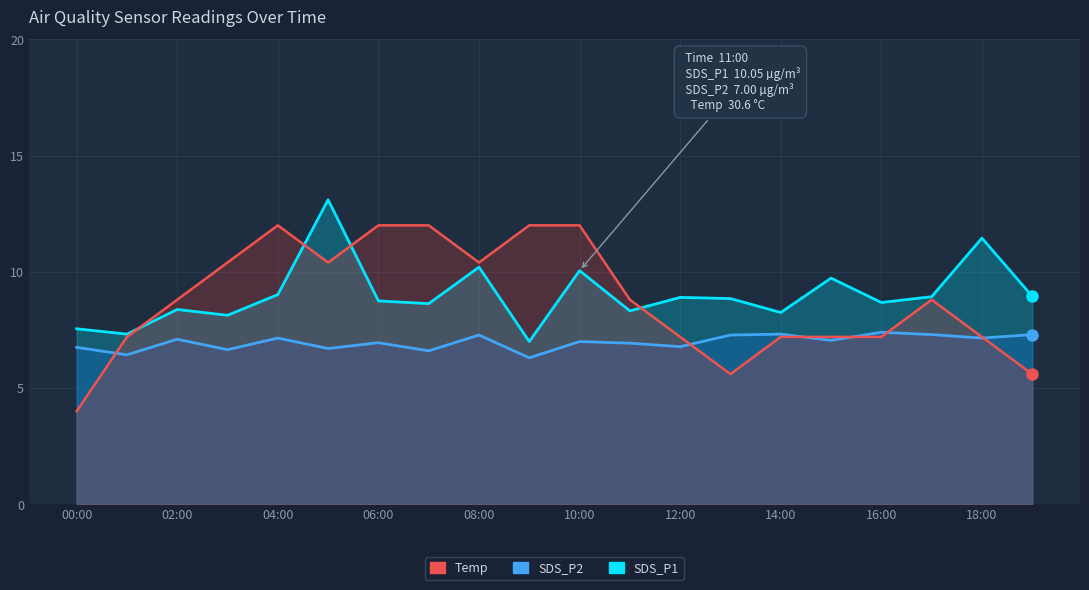

How many lines are shown in the chart?

3